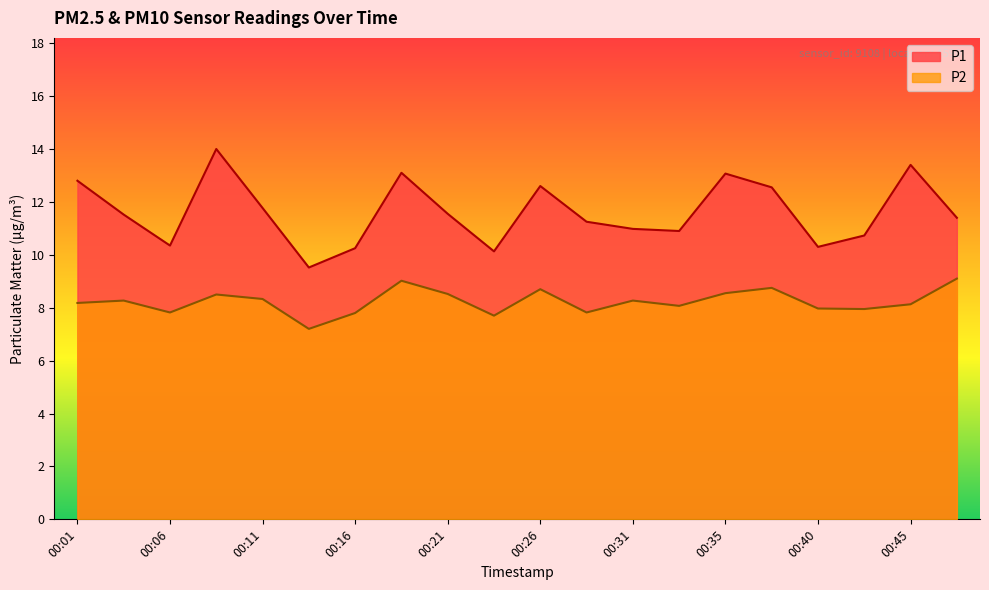

Which series has the largest range (max minus min)?

P1